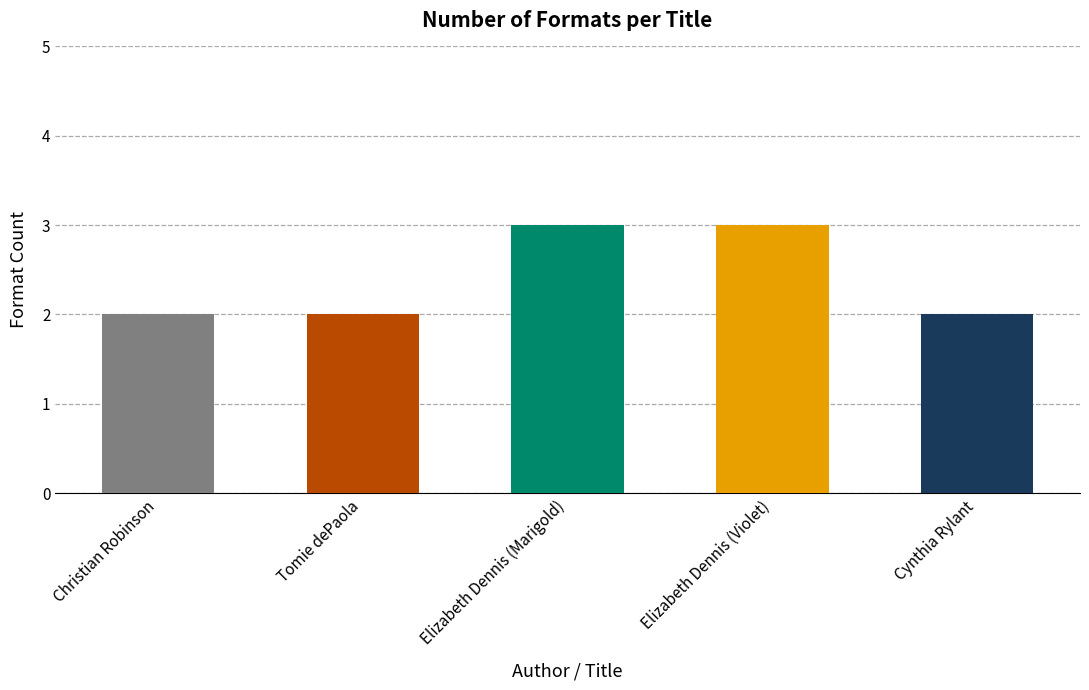

How many data points are above 2?

2